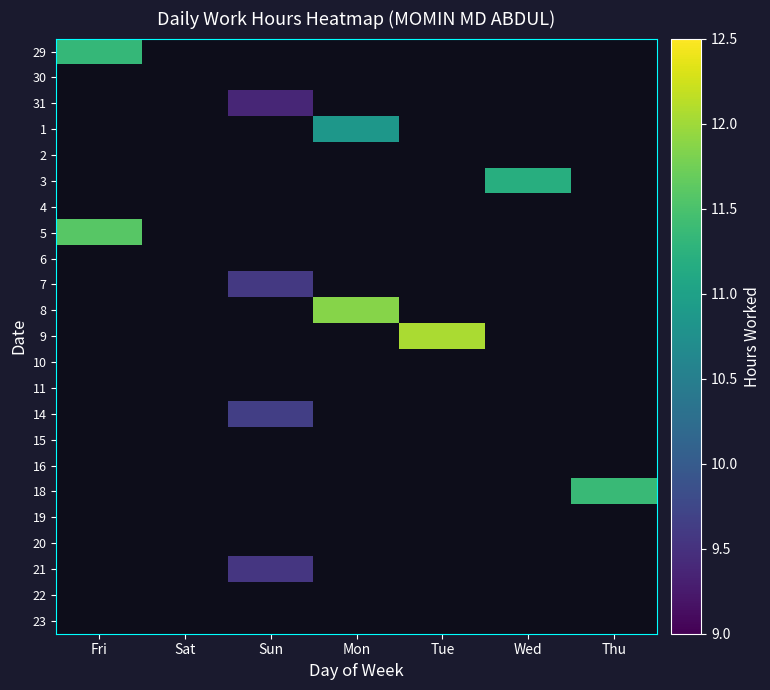

At how many categories does at least one series exceed 10?

5